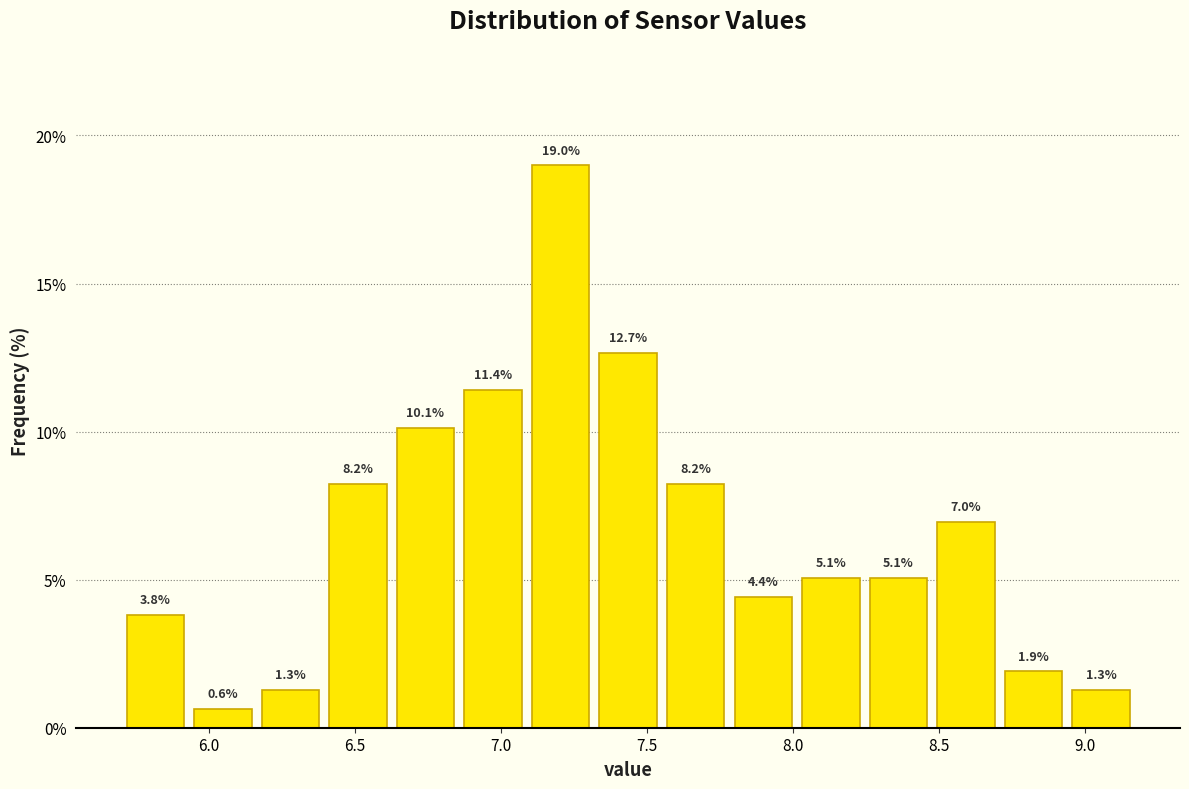

How tall is the bar that spans 7.80 to 8.00 on the x-axis? The bar edges are not printed on the chart, so give them approximately, as read against the axis.

4.4